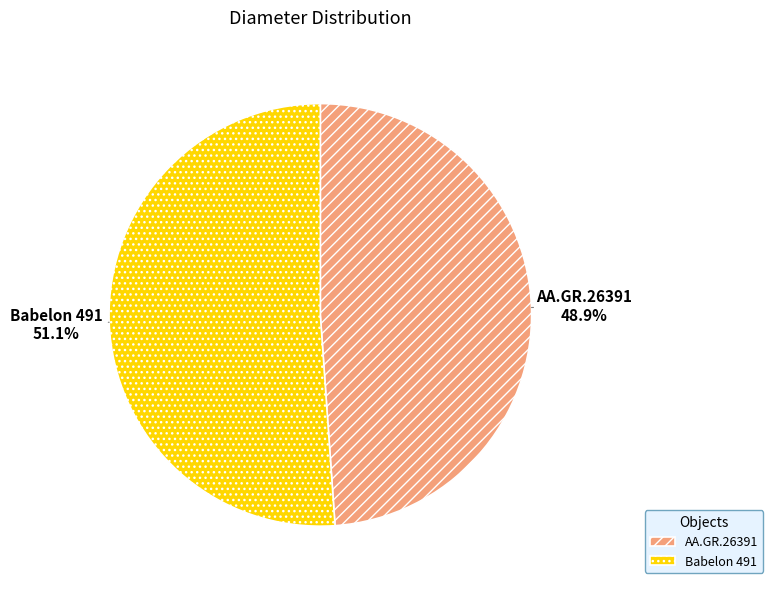

The AA.GR.26391 slice represents 49% of the pie. True or false?

True